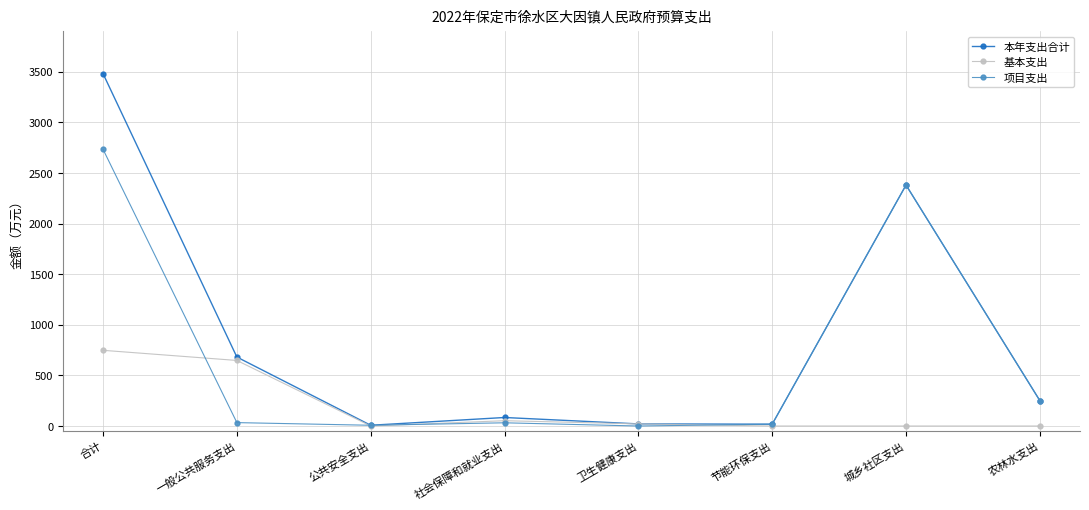

What position from the left is 合计?

1